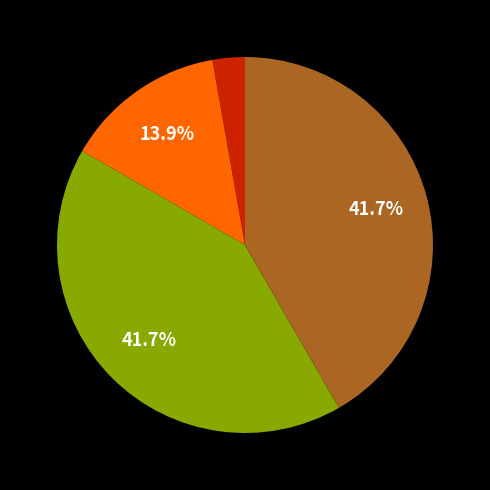

Does any single category account for the majority?

No